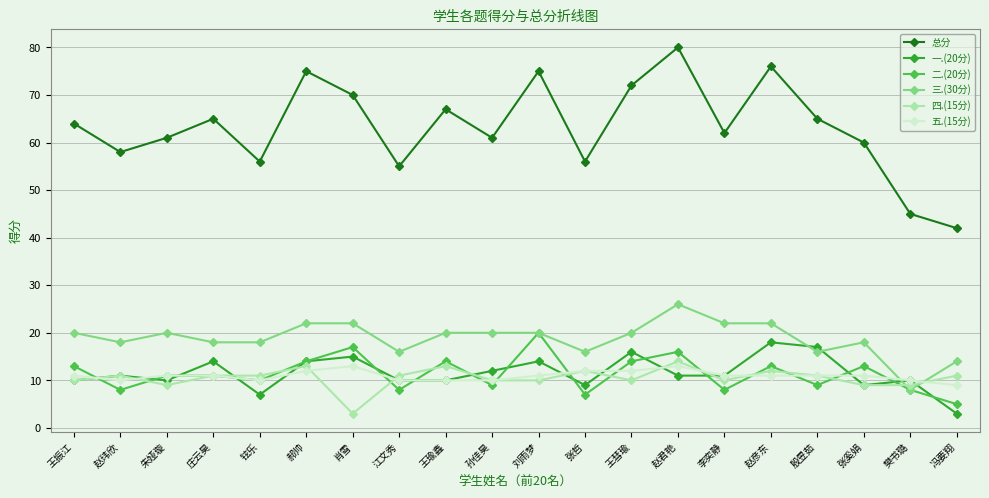

What is the approximate value of 总分 at 孙佳昊?

61